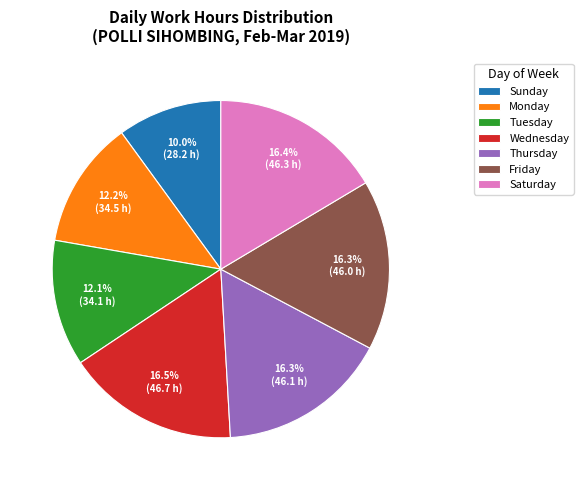

Combined, do Sunday and Friday account for over 50%?

No